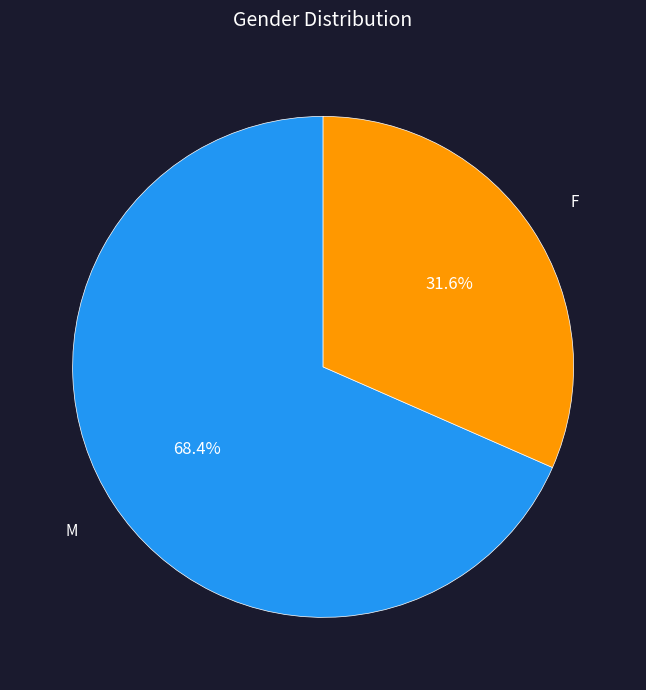

What is the largest slice in the pie chart?

M